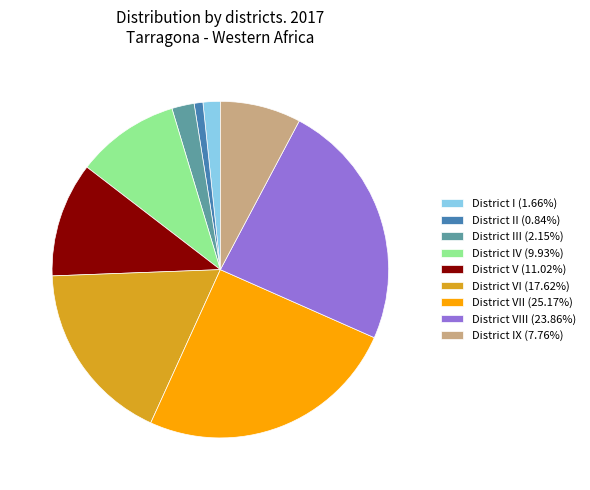

Count the number of slices in the pie.

9